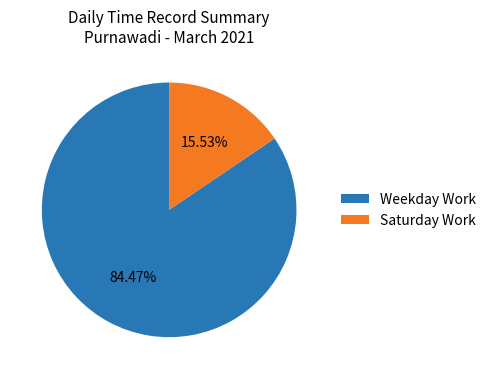

How many segments does this pie chart have?

2